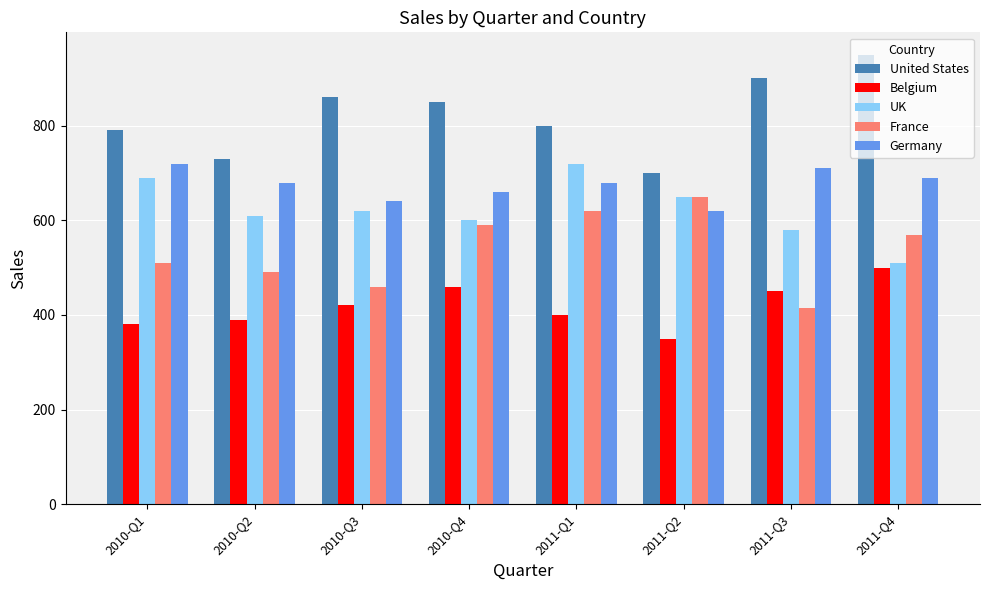

Is it true that Germany equals 240 at 2010-Q4?

False